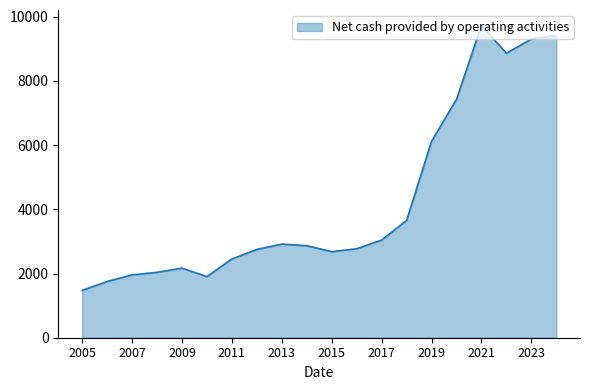

What is the difference between the maximum and minimum values?

8250